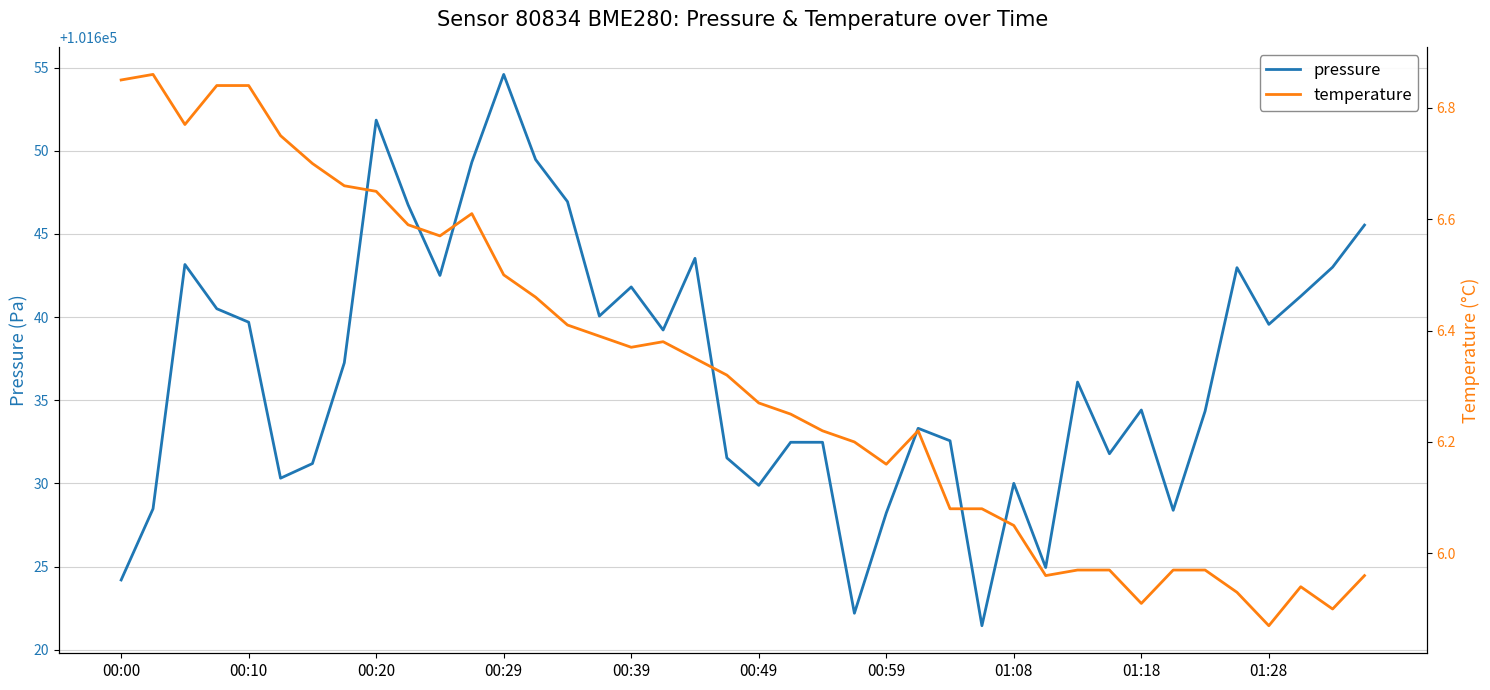

Is it true that pressure equals 101634.4 at 01:18?

True